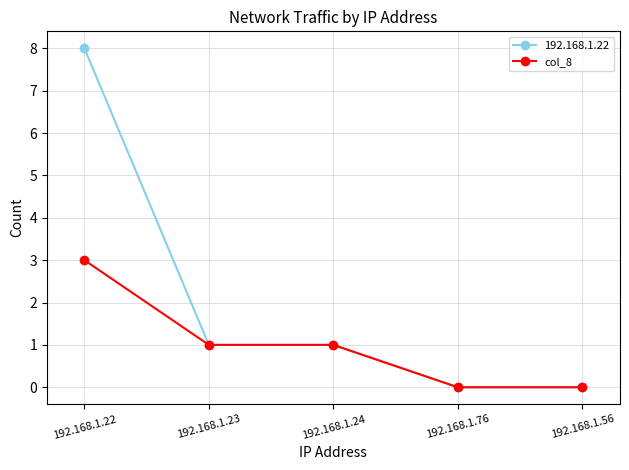

How many data points in 192.168.1.22 are less than 1?

2